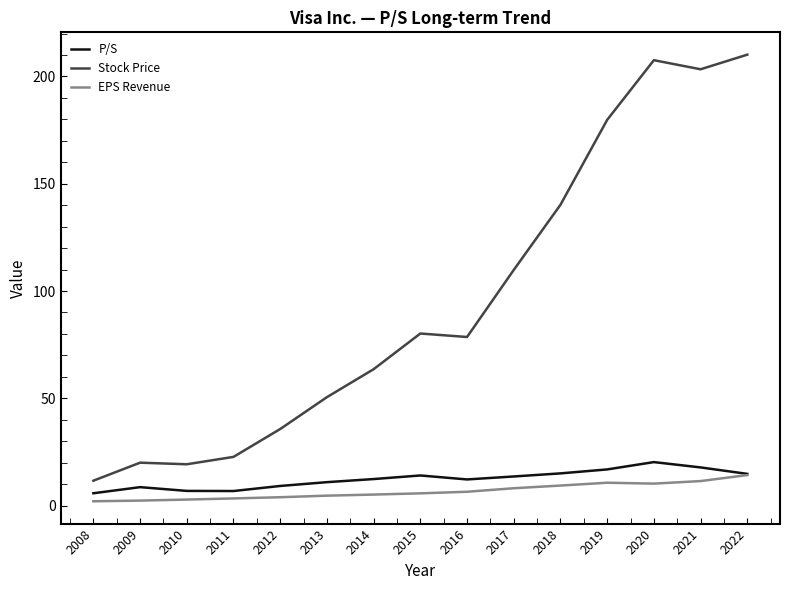

What is the minimum value shown in the chart?

2.0